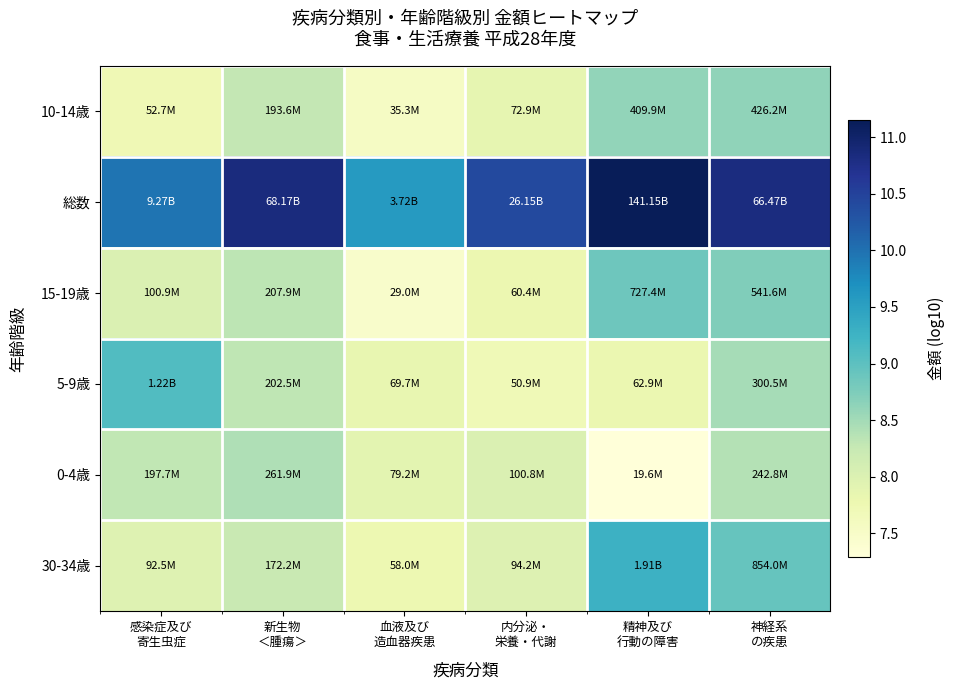

What is the total value across all series at 血液及び
造血器疾患?

48.1